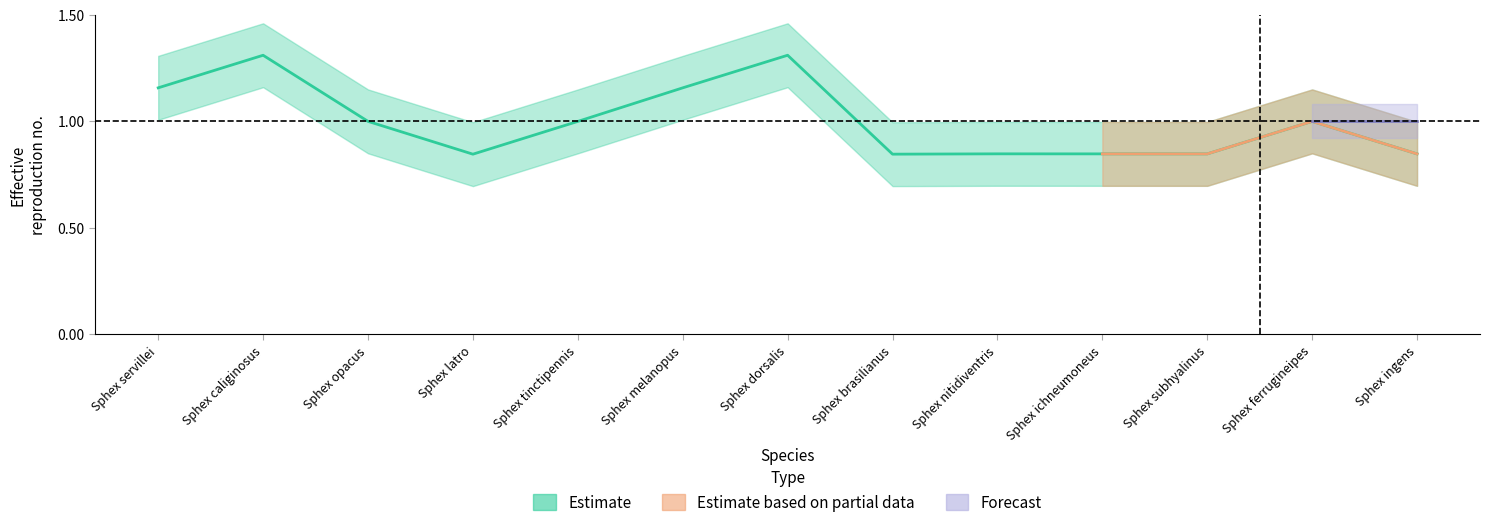

What is the average value?

1.0